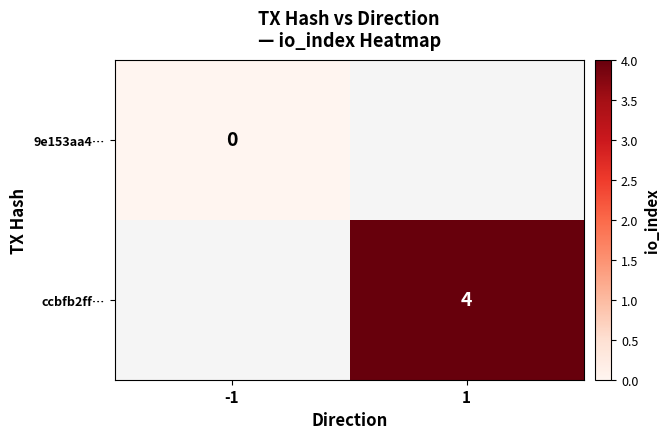

Which label corresponds to the largest value in the chart?

1